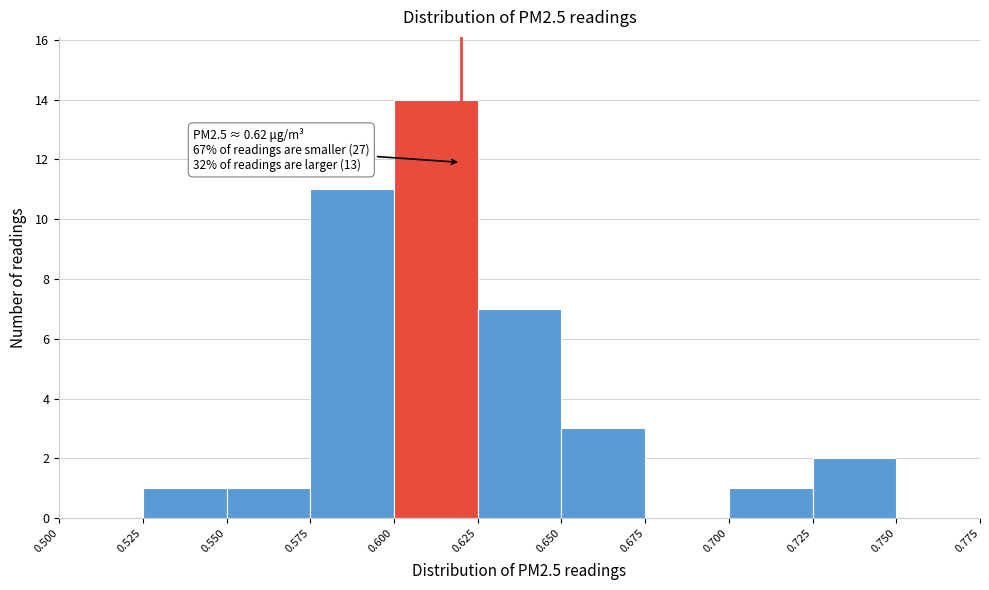

Over which range of the x-axis is the bar tallest?

0.600 to 0.625